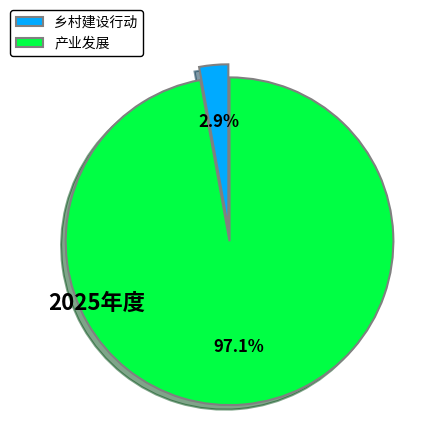

To the nearest percent, what is the average slice percentage?

50%